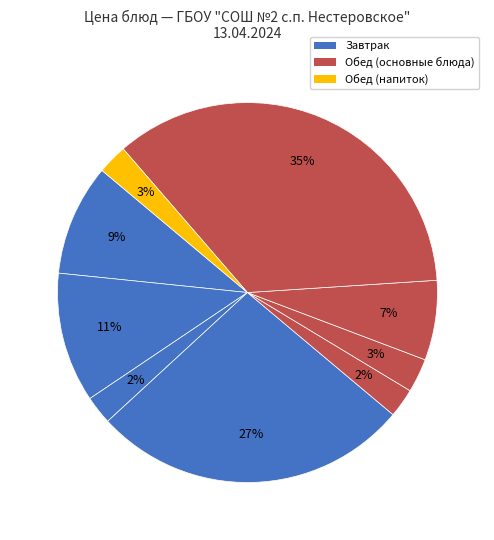

Which slice is the largest?

Тефтели в соусе с рисом